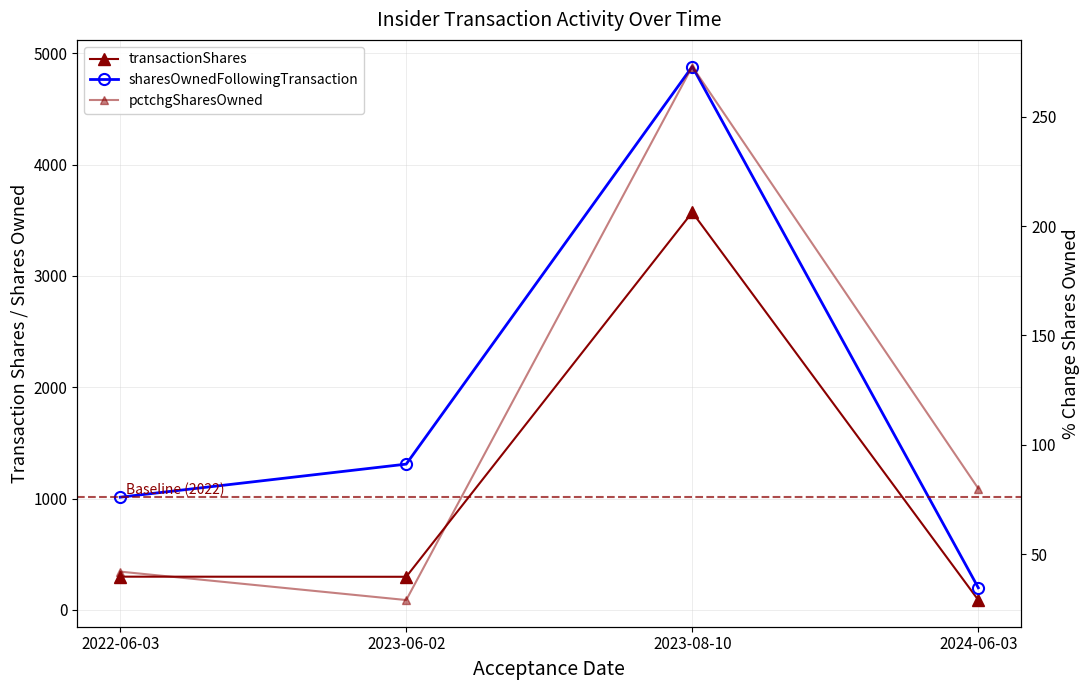

How many interior local peaks does the sharesOwnedFollowingTransaction series have?

1